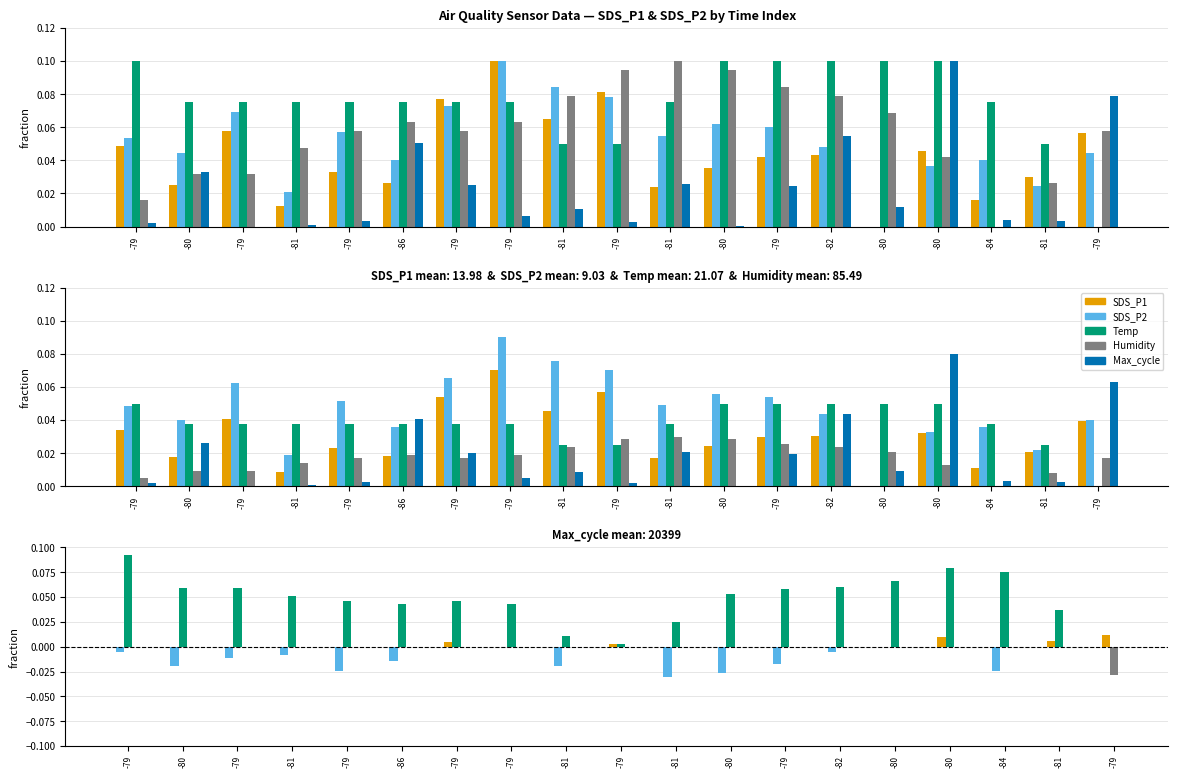

List the series in order of their peak value, lowest first.

SDS_P1, Humidity, Temp, Max_cycle, SDS_P2